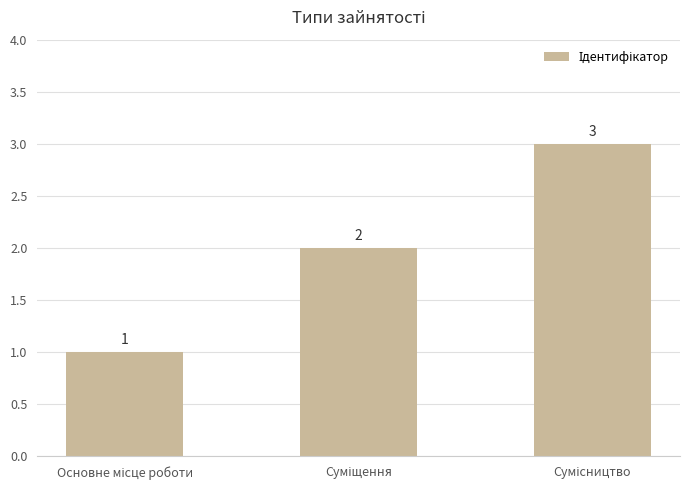

What is the sum of all values?

6